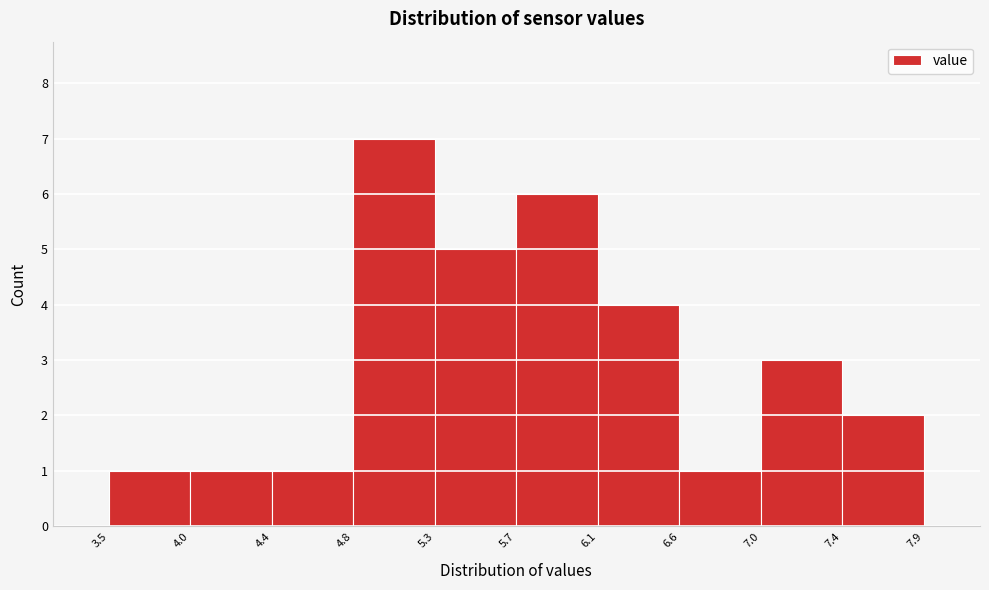

Reading left to right, transcribe this chart: for each bar, give the range it covers on the x-axis and its height. The values are not printed on the chart, so give them approximately, as read against the axis.

3.5 to 4.0: 1
4.0 to 4.4: 1
4.4 to 4.8: 1
4.8 to 5.3: 7
5.3 to 5.7: 5
5.7 to 6.1: 6
6.1 to 6.6: 4
6.6 to 7.0: 1
7.0 to 7.4: 3
7.4 to 7.9: 2